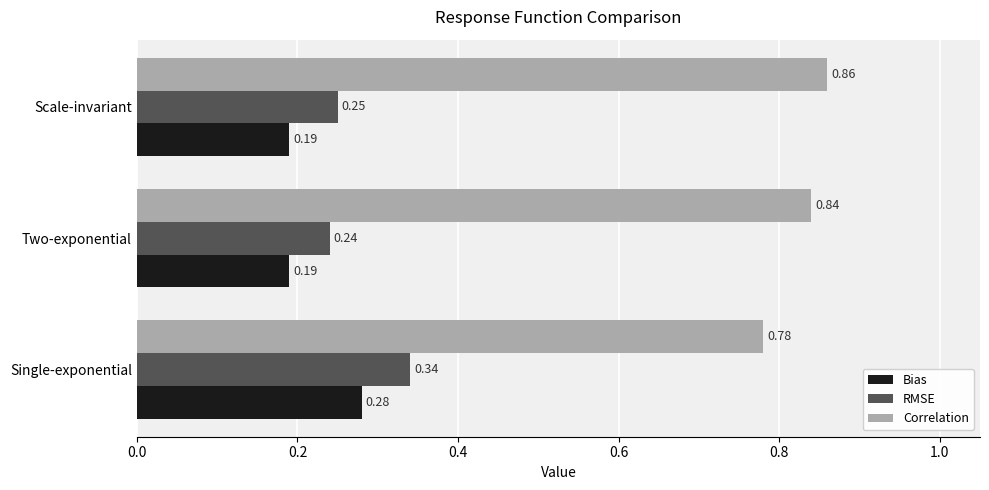

Where is RMSE nearest to the value 0?

Two-exponential